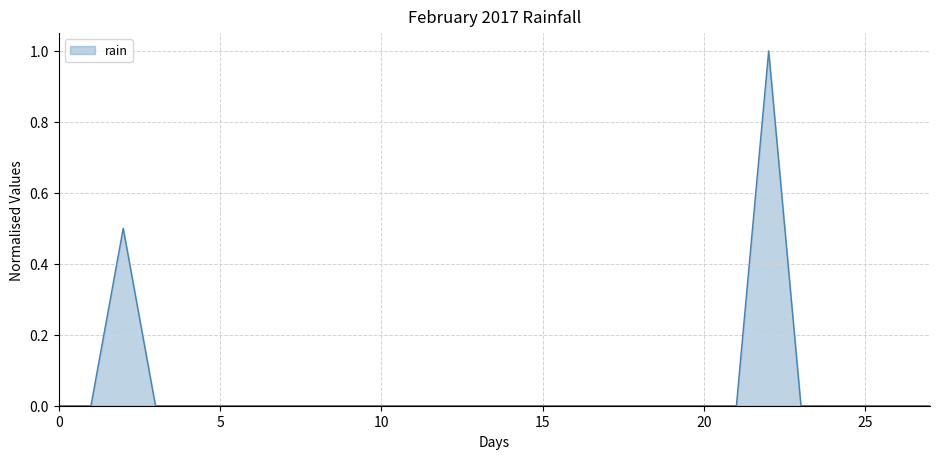

What is the maximum value shown in the chart?

1.0